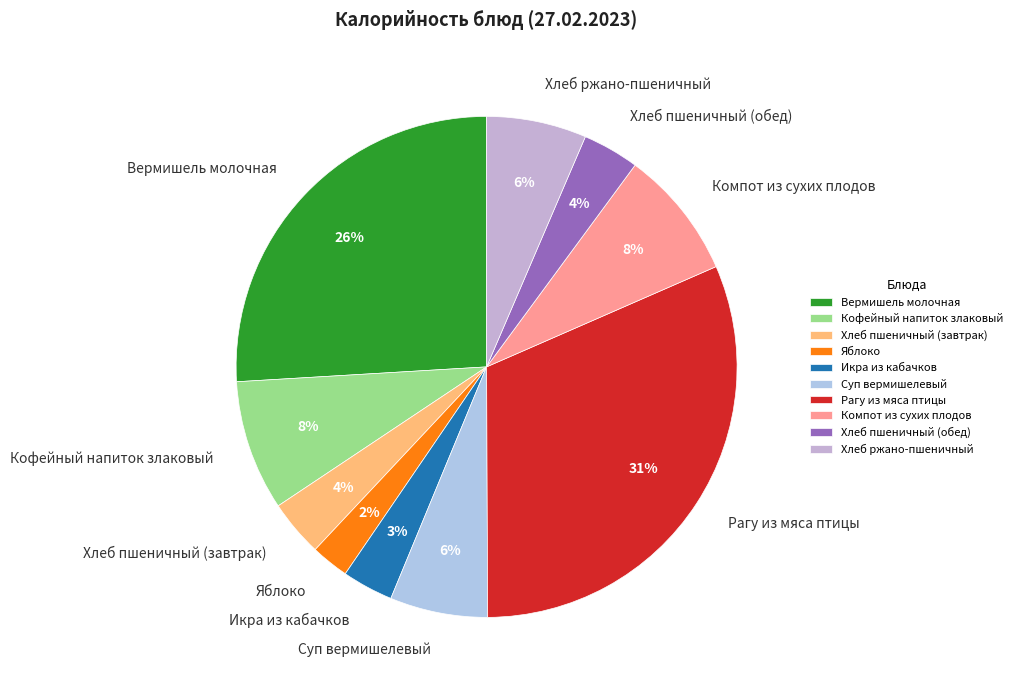

Between Суп вермишелевый and Кофейный напиток злаковый, which is larger?

Кофейный напиток злаковый